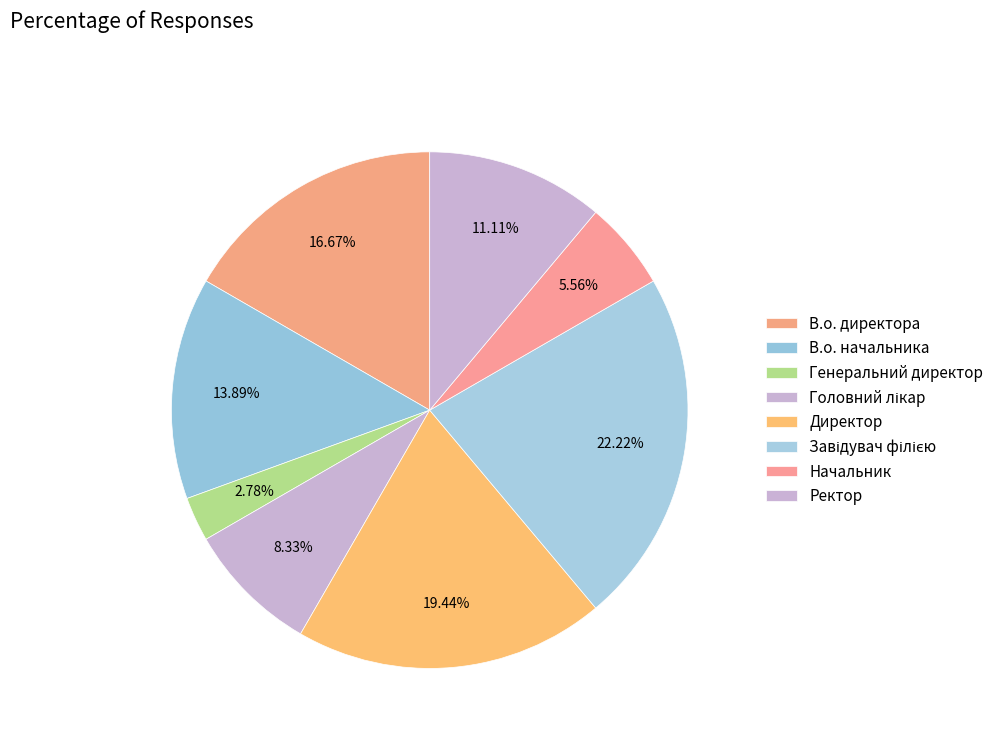

Which has a higher value, В.о. директора or Директор?

Директор